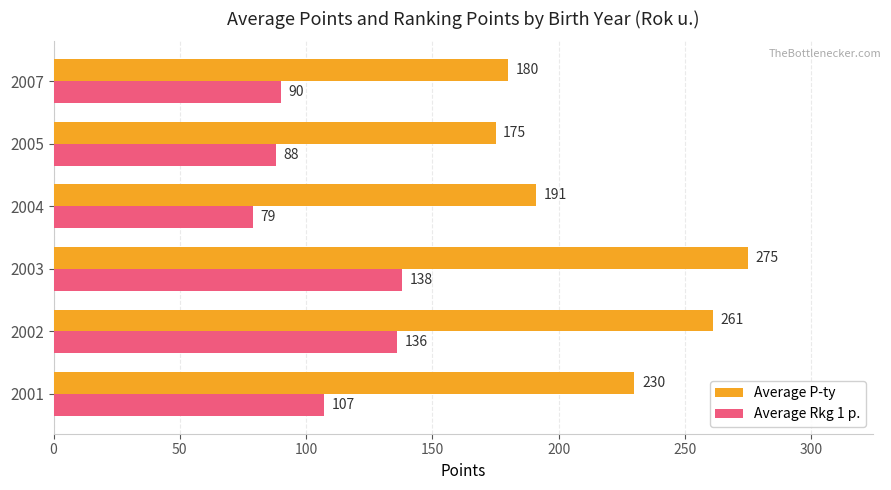

Which series has the largest range (max minus min)?

Average P-ty